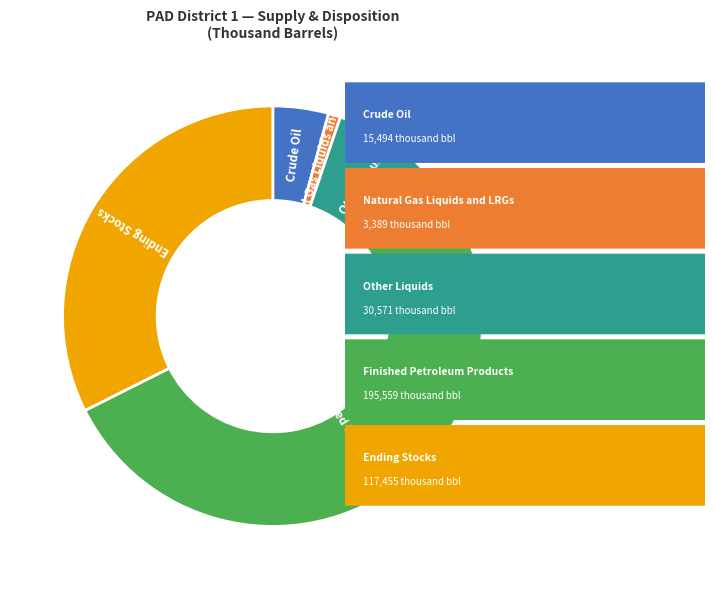

What is the smallest slice in the pie chart?

Natural Gas Liquids and LRGs